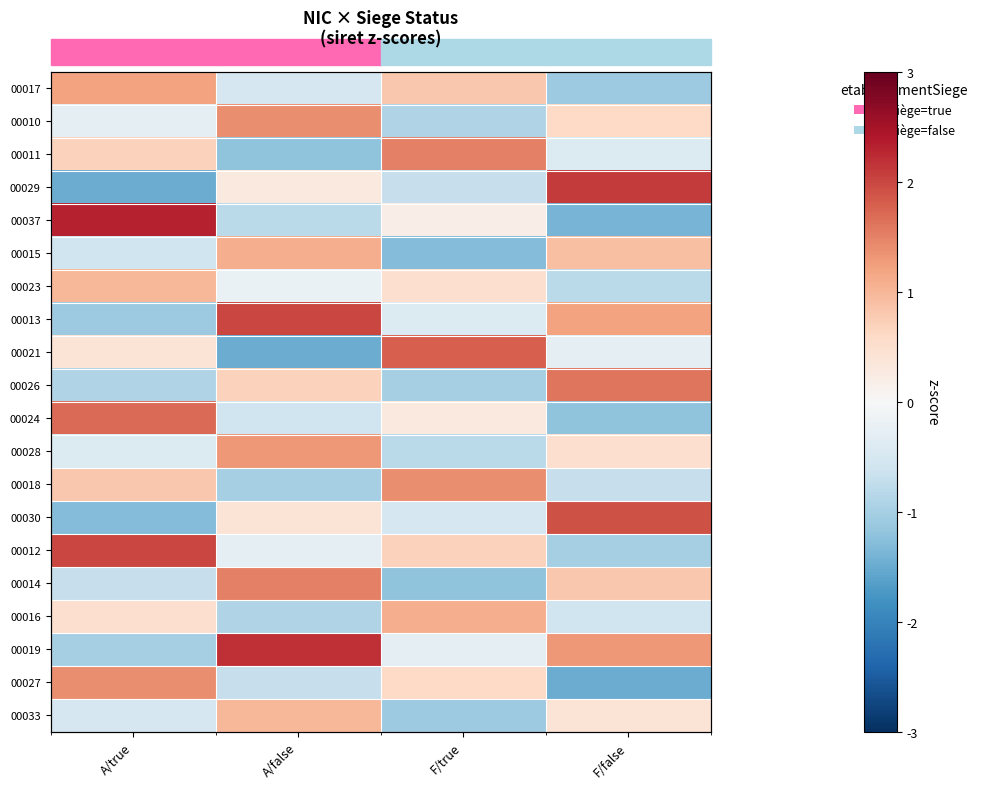

At which label does 00013 reach its minimum?

A/true